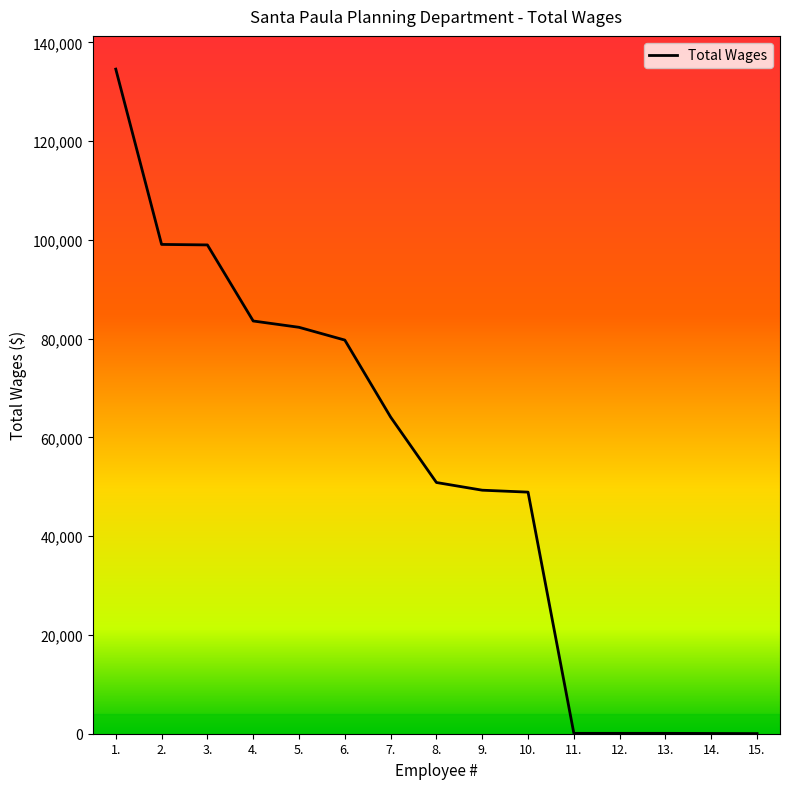

Does the chart have visible grid lines?

No